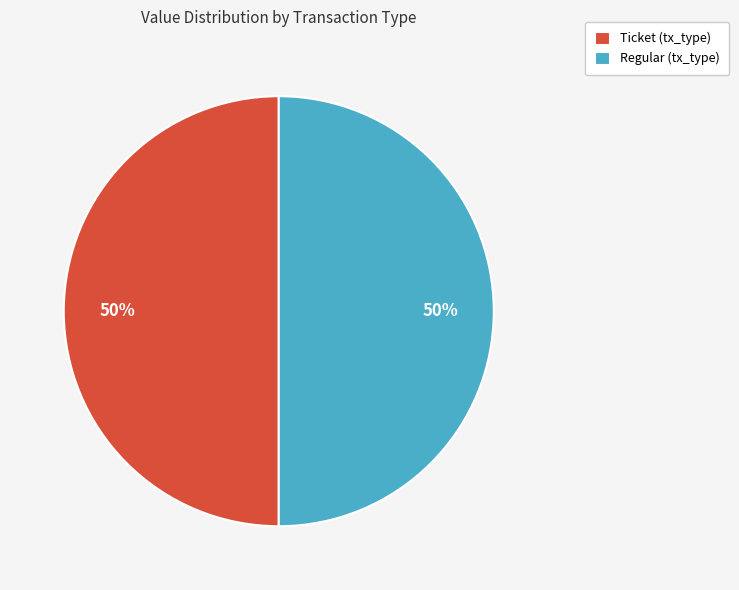

What is the ratio of the value at Regular (tx_type) to the value at Ticket (tx_type)?

1.0